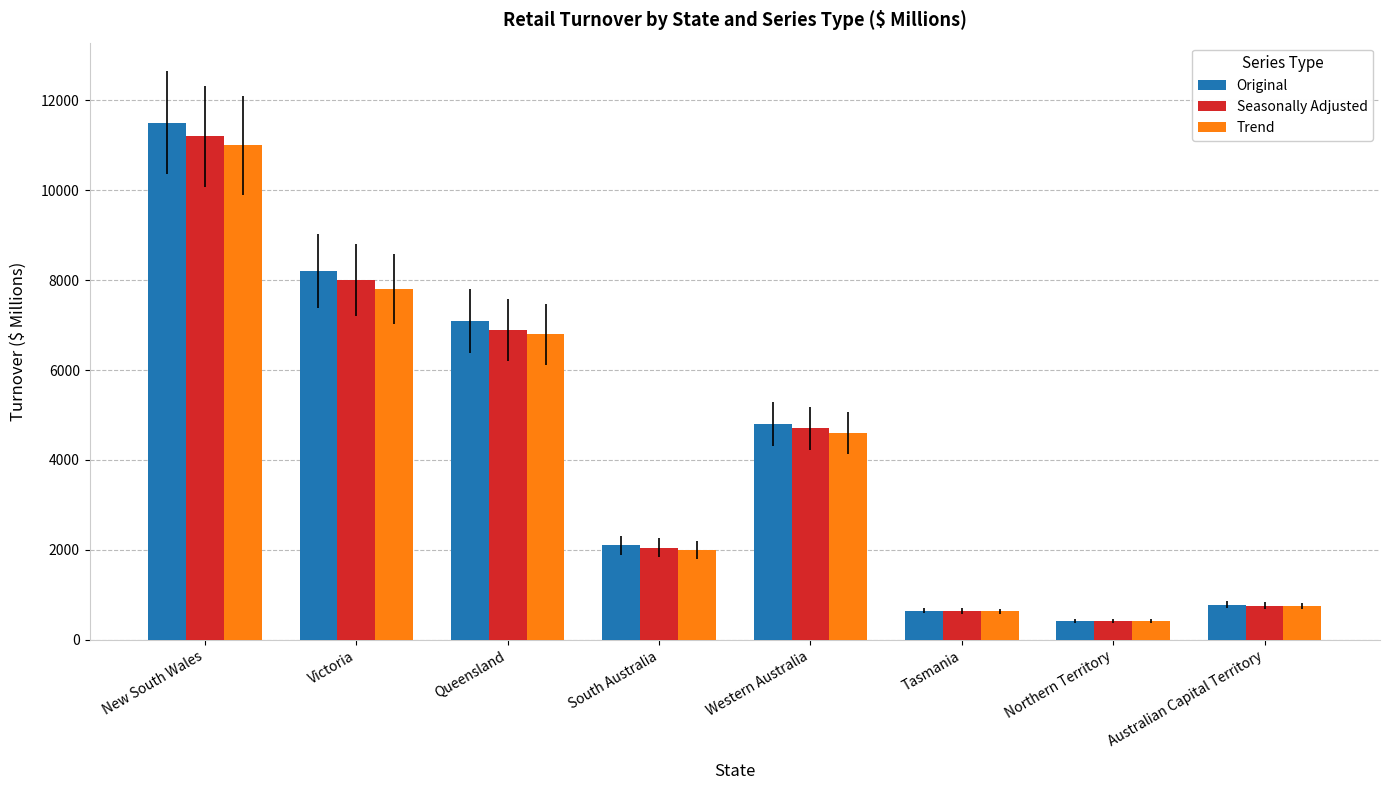

Is it true that Trend equals 630 at Tasmania?

True